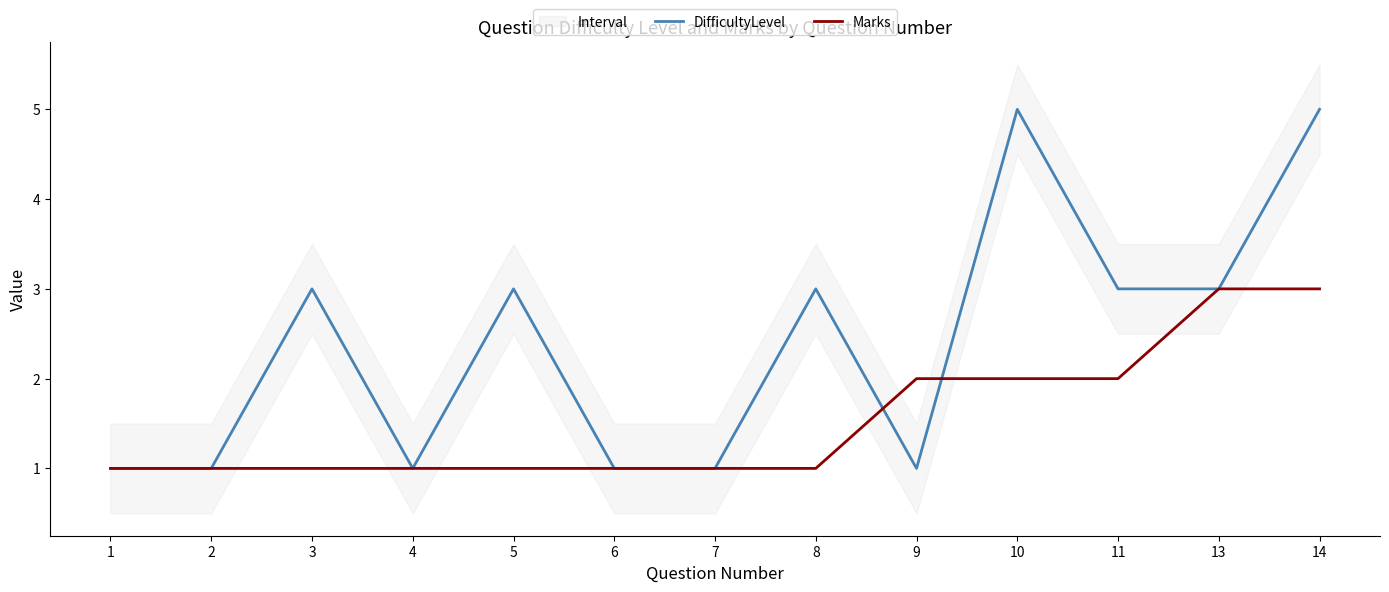

True or false: DifficultyLevel has a value of 1 at 4.

True